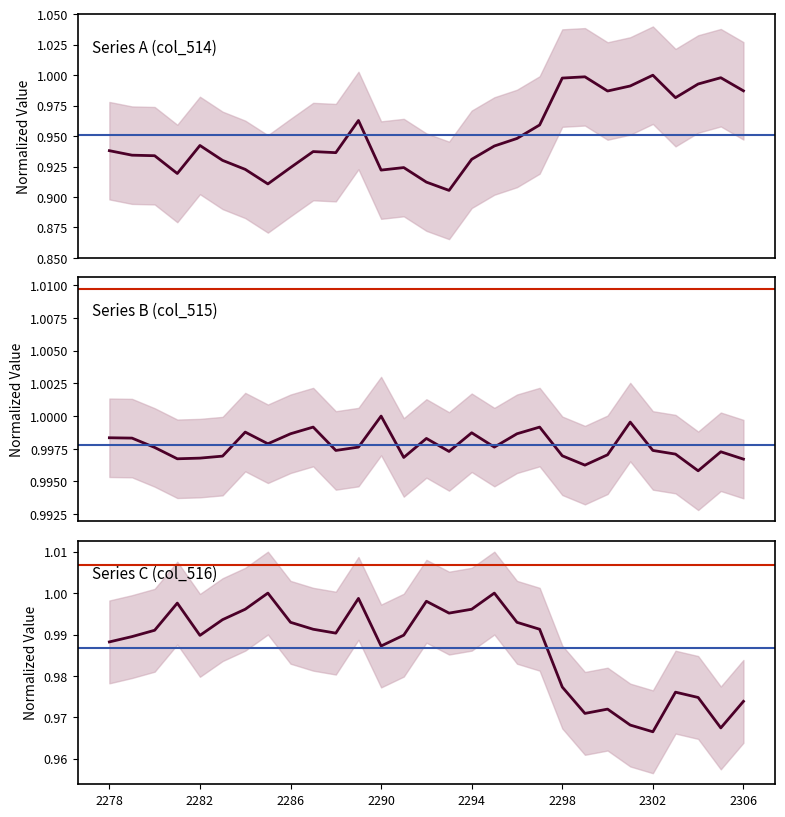

How many categories are shown in the chart?

29